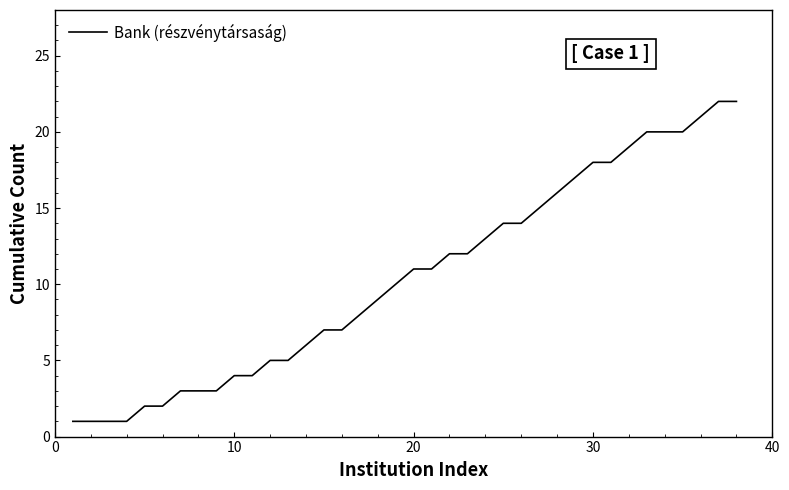

What is the maximum value shown in the chart?

22